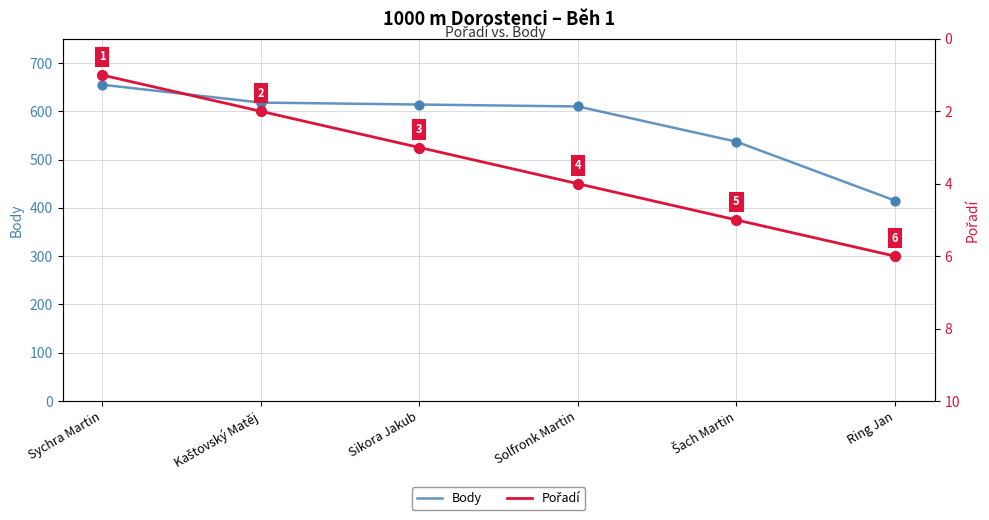

Is the value of Body at Kaštovský Matěj greater than the value of Pořadí at Sychra Martin?

Yes